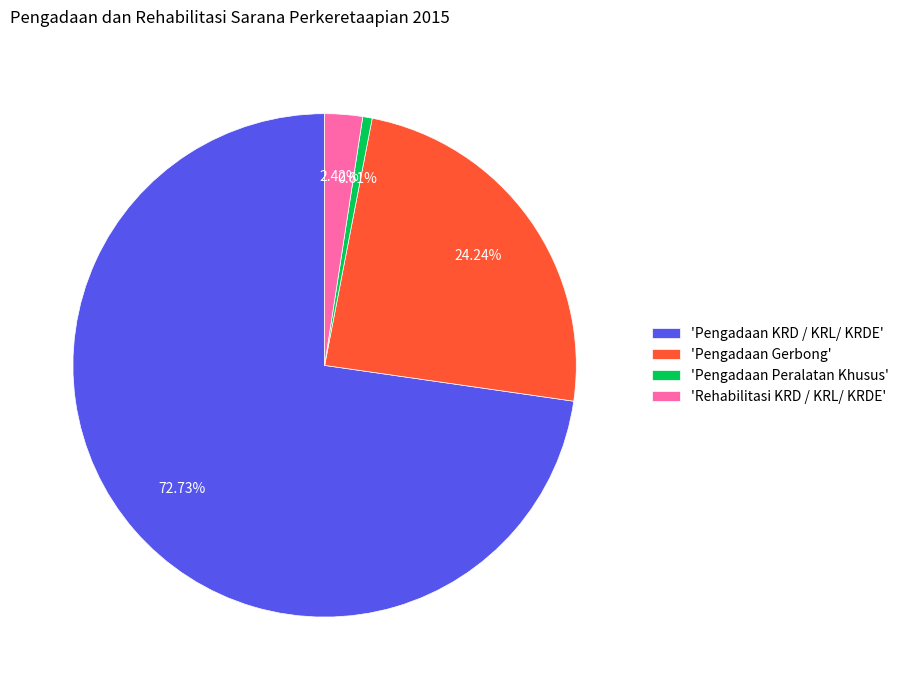

Combined, do 'Pengadaan Peralatan Khusus' and 'Pengadaan KRD / KRL/ KRDE' account for over 50%?

Yes